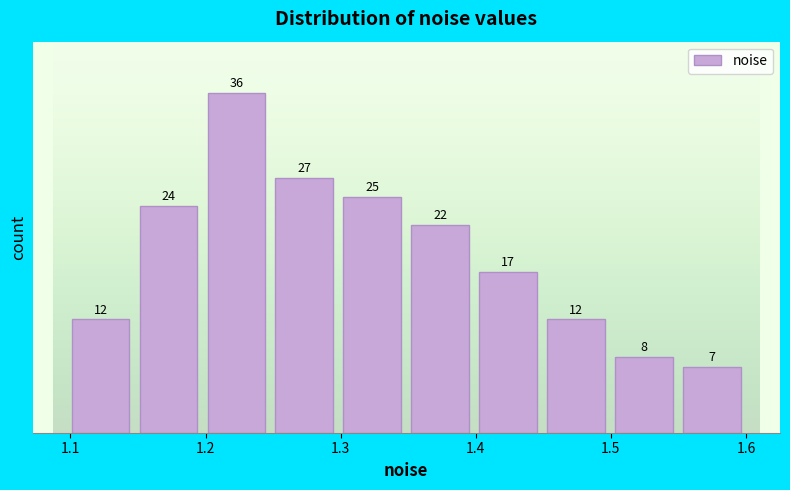

Over which range of the x-axis is the bar tallest?

1.20 to 1.25